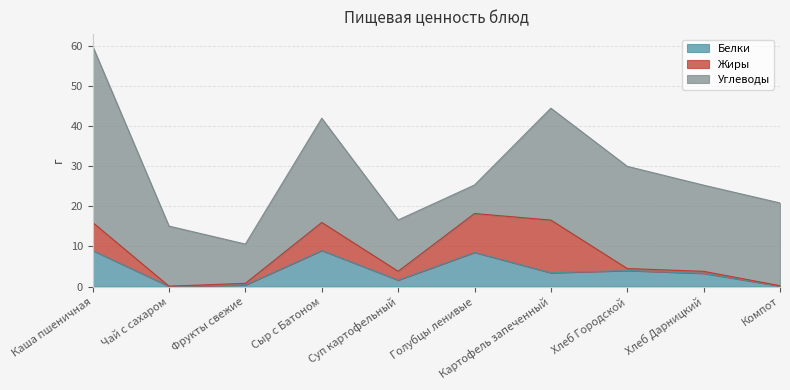

What is the approximate value of Белки at Фрукты свежие?

0.4